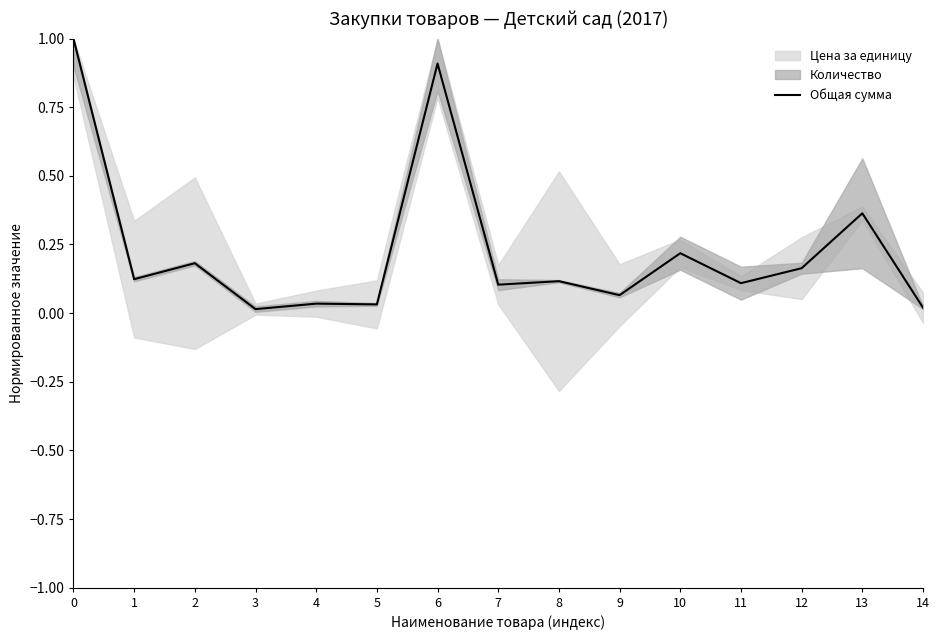

What is the difference between the maximum and minimum values?

1.0